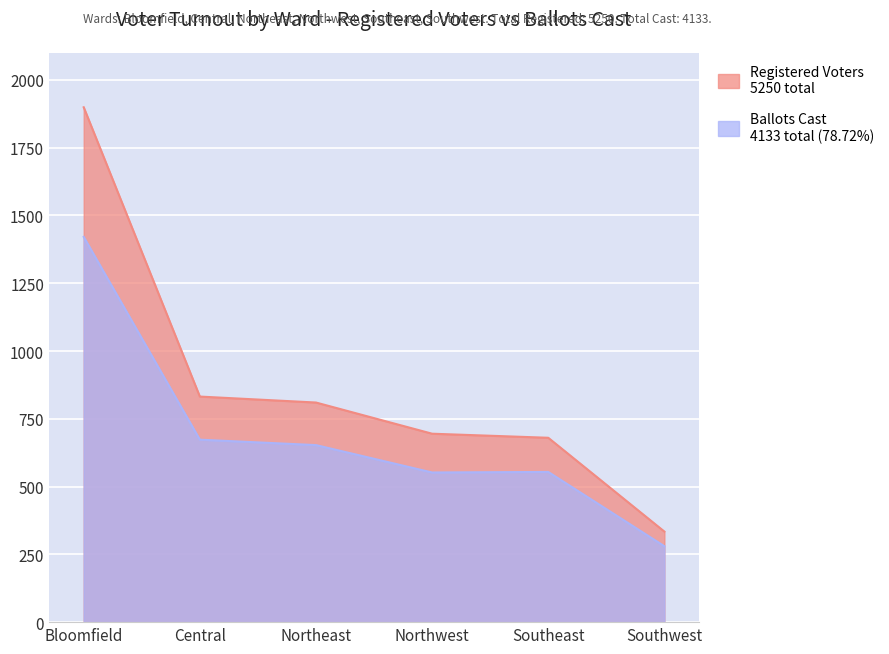

What value does the Registered Voters series have at Central?

832